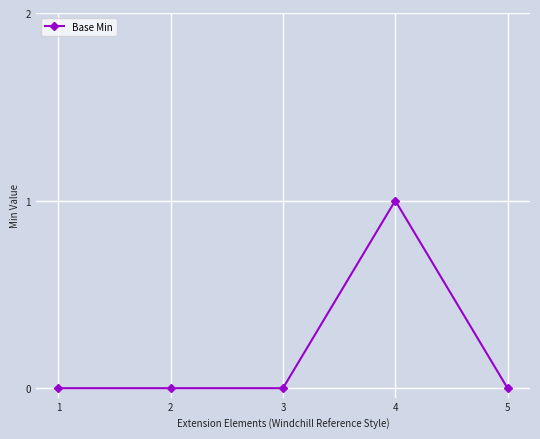

True or false: the data has more than 0 interior local peaks.

True